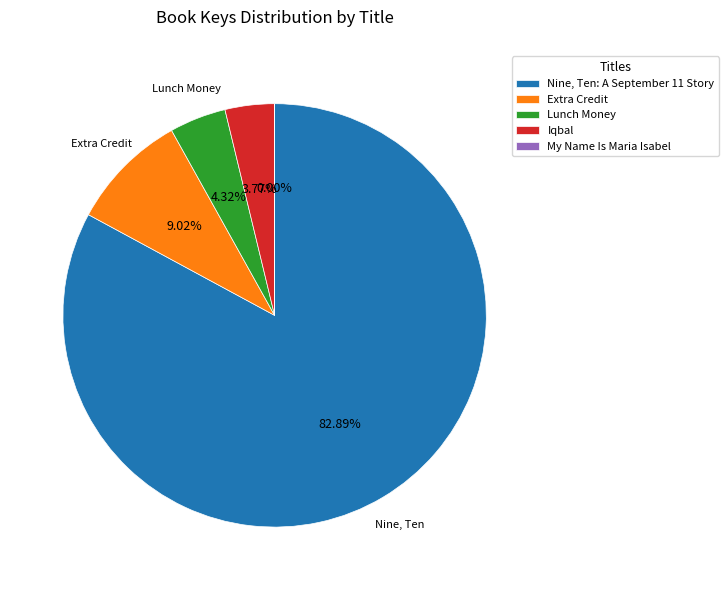

Do Extra Credit and Iqbal together represent more than half of the pie?

No